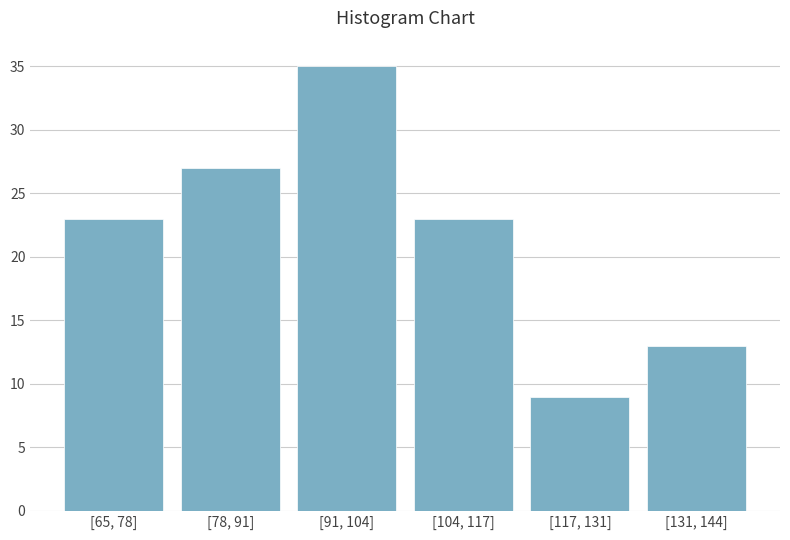

Reading right to left, extract all data points from this chart.

13	9	23	35	27	23